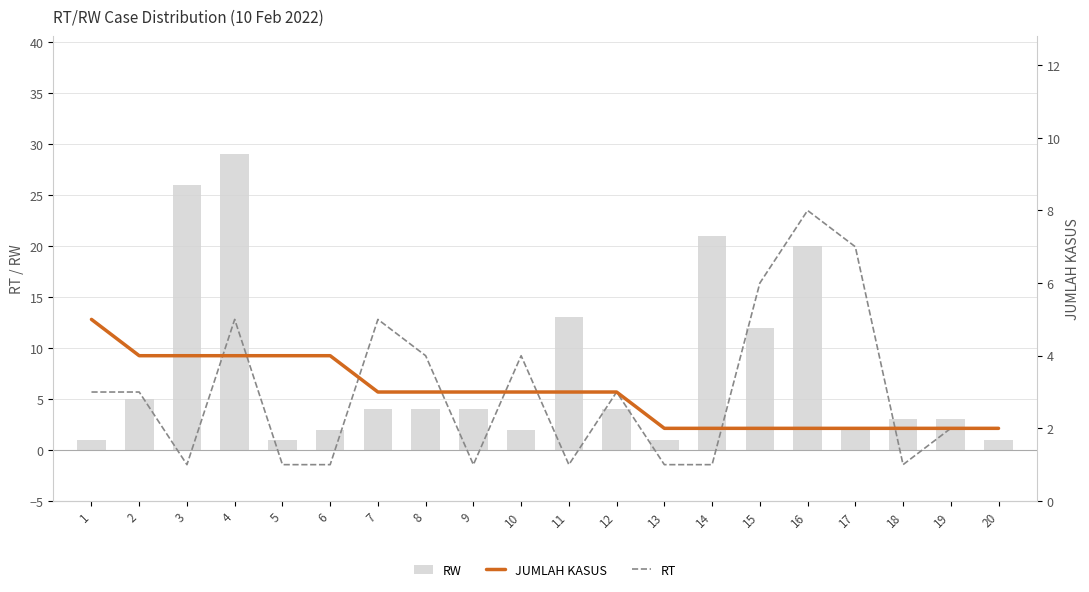

What is the sum of all JUMLAH KASUS values?

59